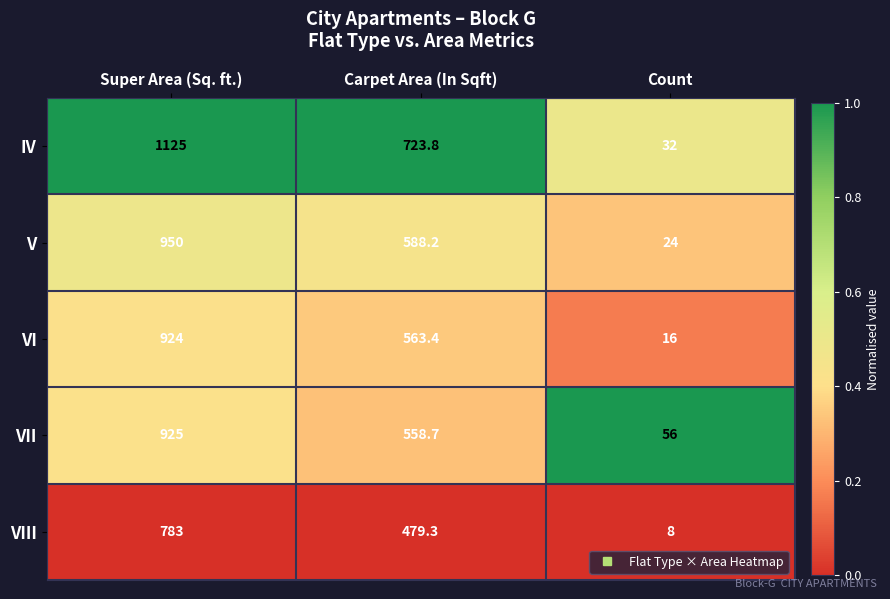

The value of VI at Count is 16.0. True or false?

True